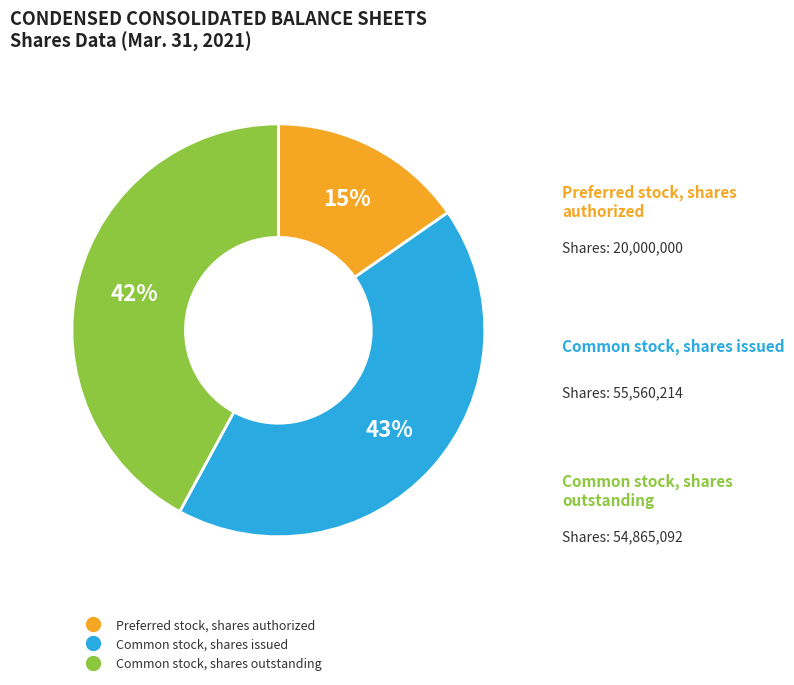

Rank the categories by value from lowest to highest.

Preferred stock, shares authorized, Common stock, shares outstanding, Common stock, shares issued